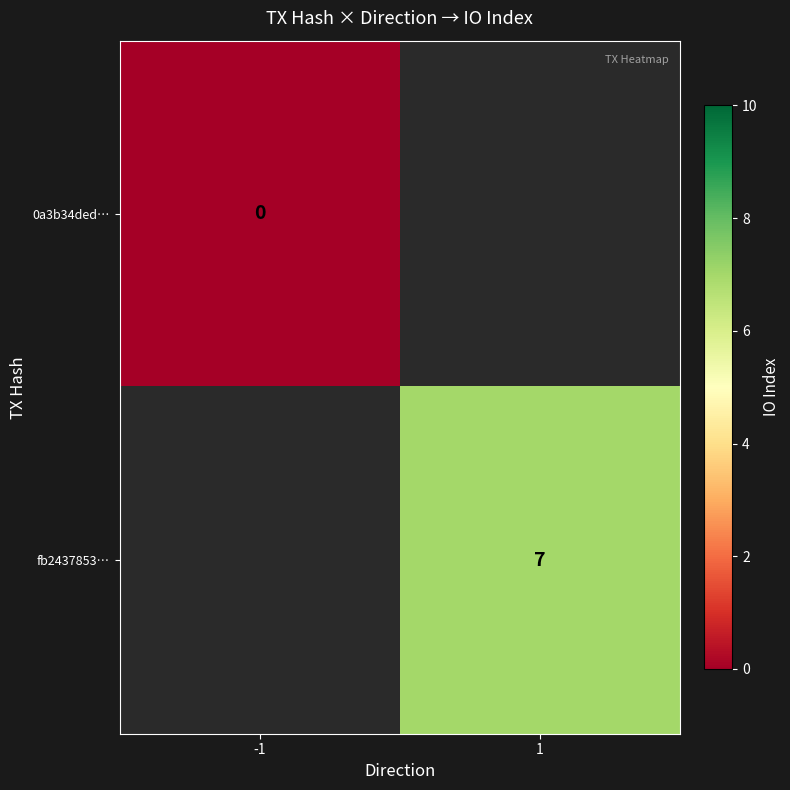

The value of fb2437853… at 1 is 3. True or false?

False